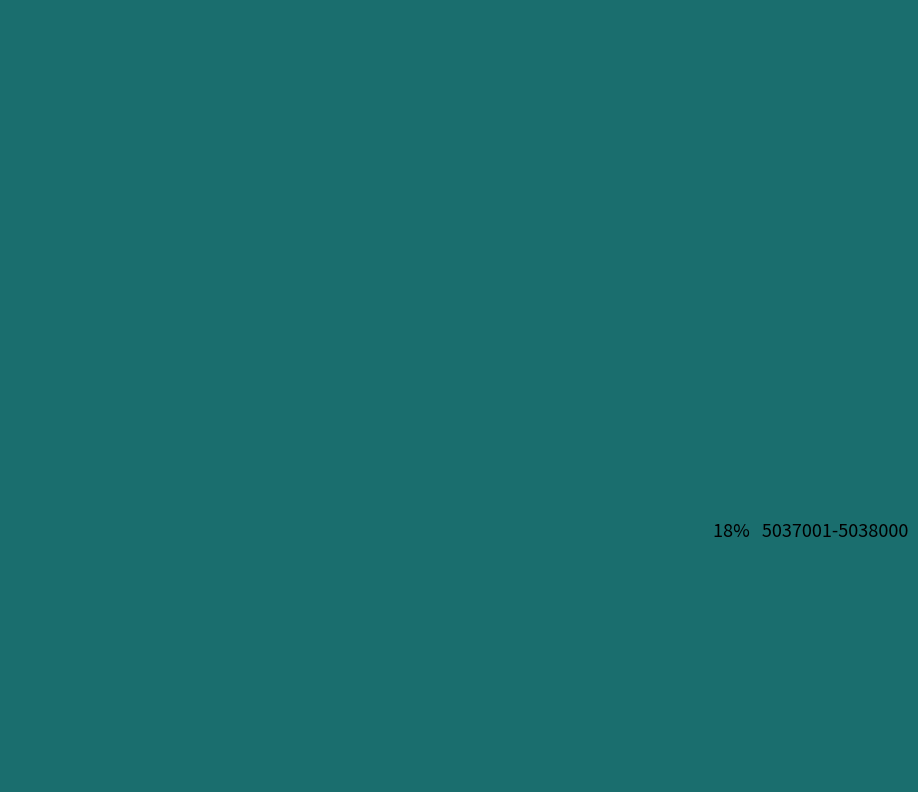

Does any single category account for the majority?

No